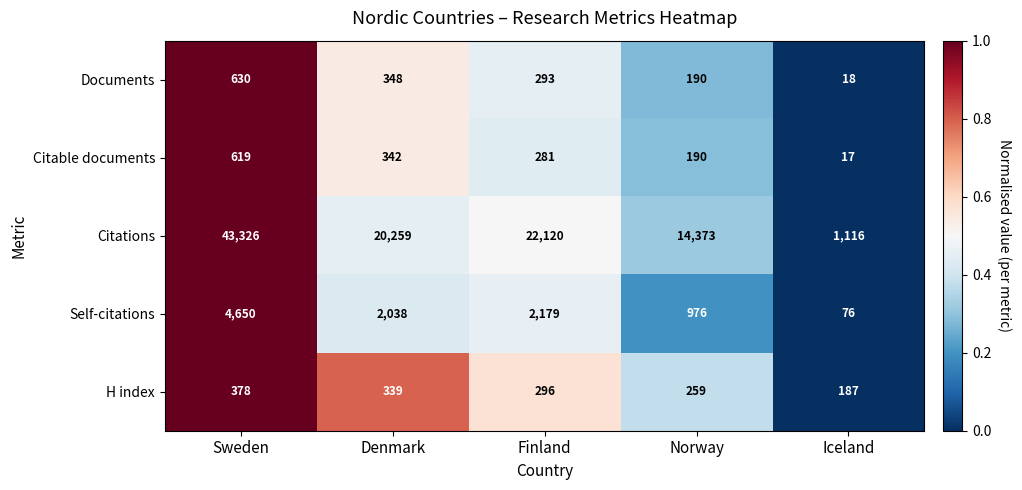

Reading right to left, transcribe all the data shown in this chart.

Documents: Iceland=18	Norway=190	Finland=293	Denmark=348	Sweden=630
Citable documents: Iceland=17	Norway=190	Finland=281	Denmark=342	Sweden=619
Citations: Iceland=1116	Norway=14373	Finland=22120	Denmark=20259	Sweden=43326
Self-citations: Iceland=76	Norway=976	Finland=2179	Denmark=2038	Sweden=4650
H index: Iceland=187	Norway=259	Finland=296	Denmark=339	Sweden=378